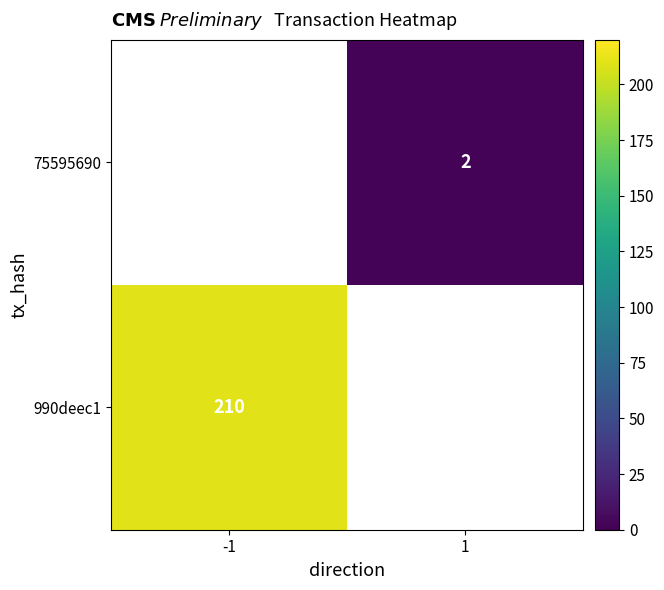

Is it true that 990deec1 equals 210 at -1?

True